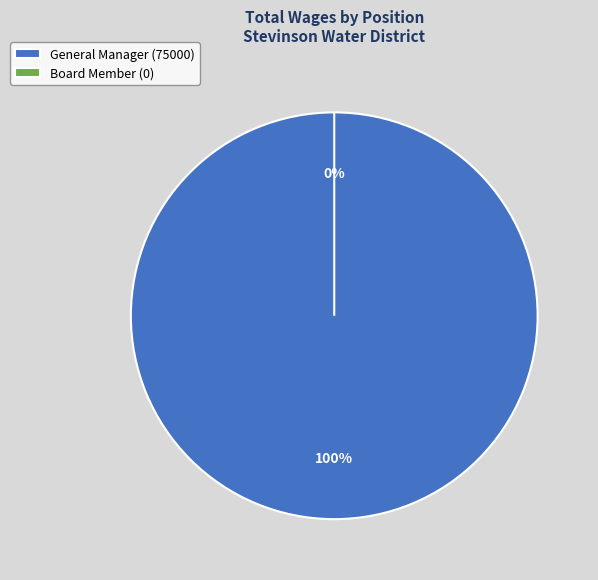

Which category has the smallest portion of the pie?

Board Member